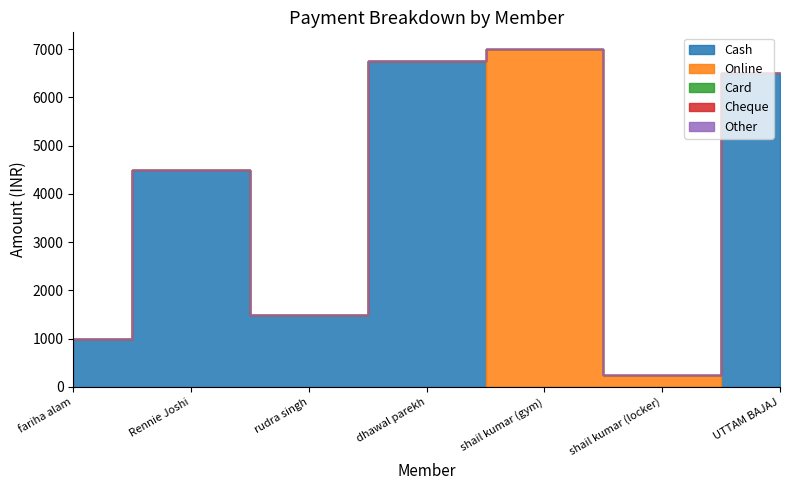

Is the value of Online at fariha alam greater than the value of Cash at rudra singh?

No